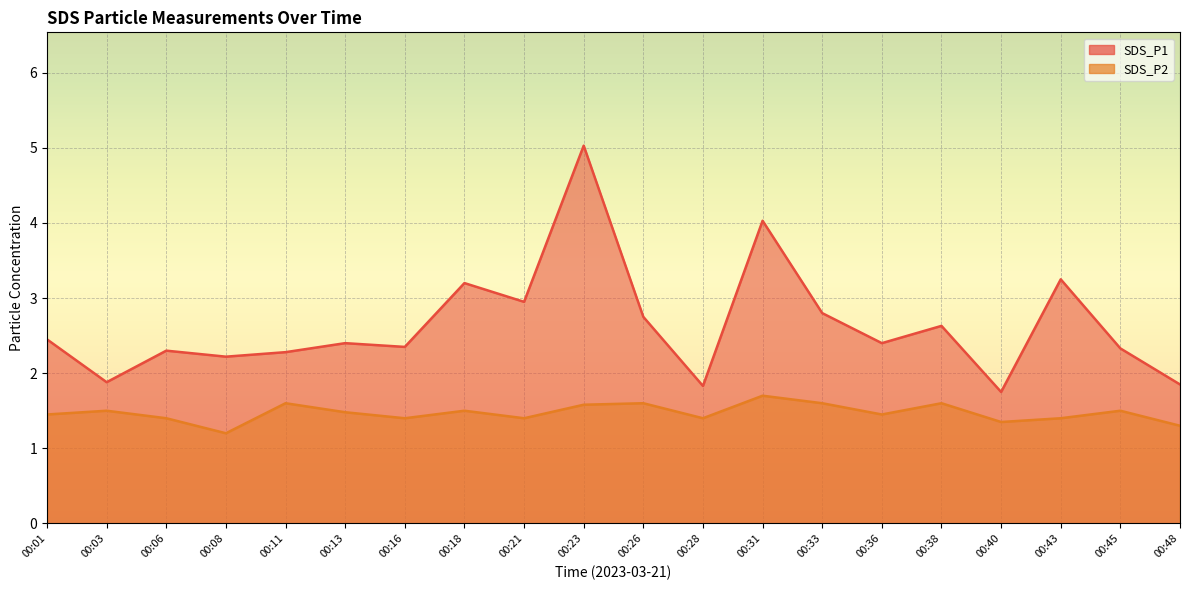

Where is SDS_P1 nearest to the value 3?

00:21